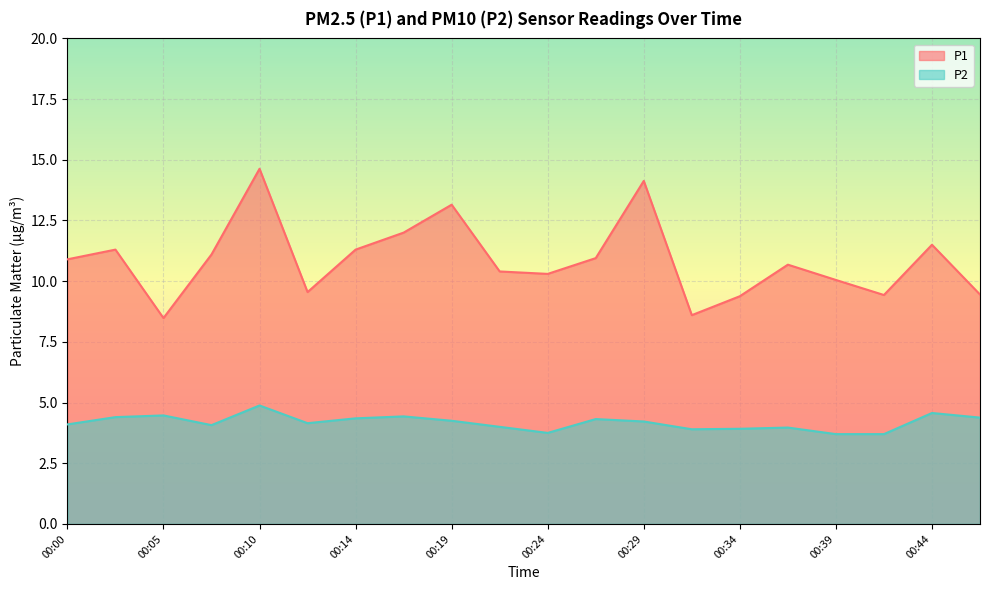

The P1 series shows 5.7 at 00:36. True or false?

False